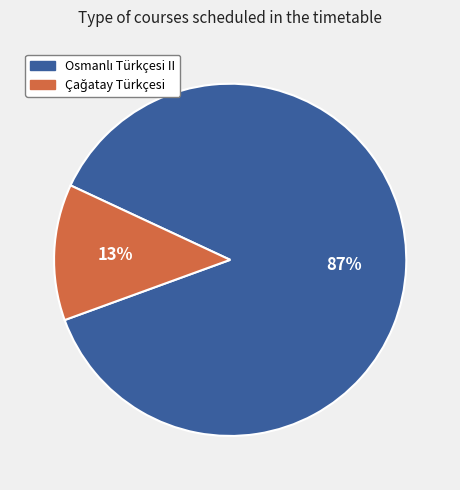

Is there any slice that represents more than half of the pie?

Yes